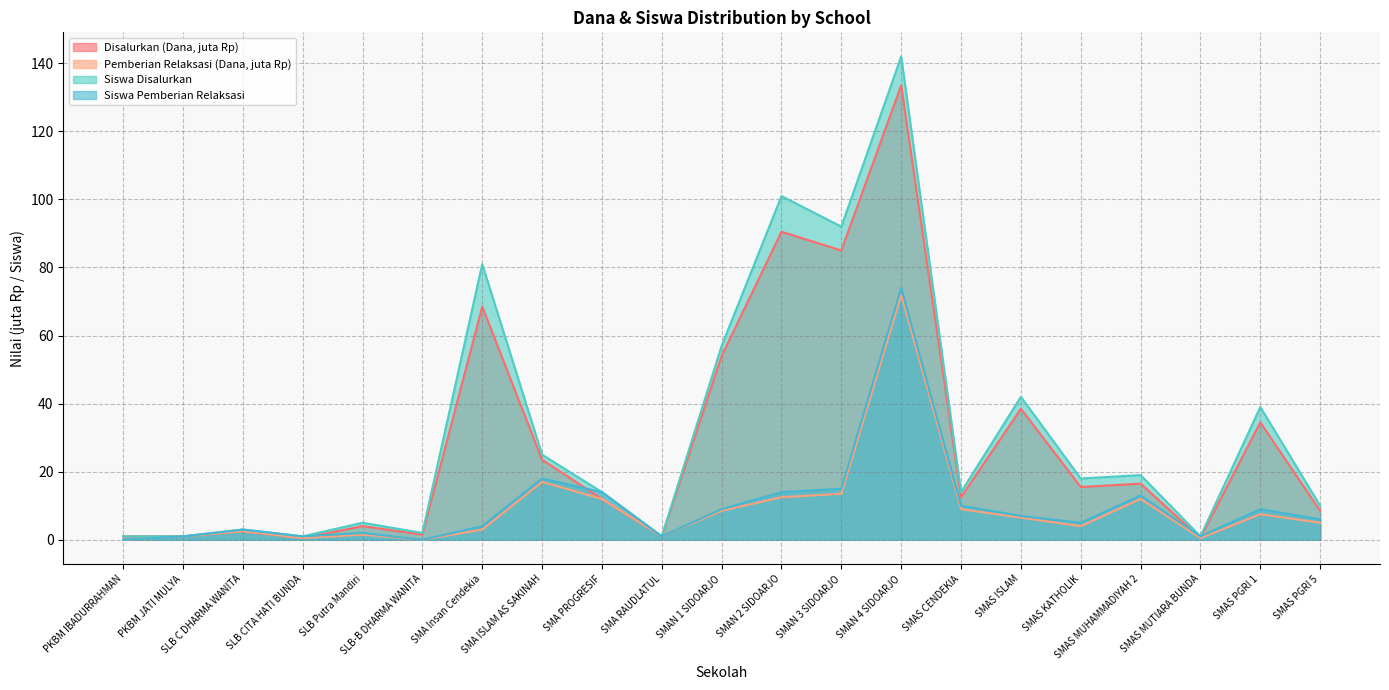

Reading left to right, transcribe all the data shown in this chart.

Disalurkan (Dana): PKBM IBADURRAHMAN=1.0	PKBM JATI MULYA=1.0	SLB C DHARMA WANITA=2.5	SLB CITA HATI BUNDA=0.5	SLB Putra Mandiri=4.0	SLB-B DHARMA WANITA=1.5	SMA Insan Cendekia=68.5	SMA ISLAM AS SAKINAH=23.5	SMA PROGRESIF=12.0	SMA RAUDLATUL=1.0	SMAN 1 SIDOARJO=54.0	SMAN 2 SIDOARJO=90.5	SMAN 3 SIDOARJO=85.0	SMAN 4 SIDOARJO=133.5	SMAS CENDEKIA=12.5	SMAS ISLAM=38.5	SMAS KATHOLIK=15.5	SMAS MUHAMMADIYAH 2=16.5	SMAS MUTIARA BUNDA=0.5	SMAS PGRI 1=34.5	SMAS PGRI 5=8.5
Pemberian Relaksasi (Dana): PKBM IBADURRAHMAN=0.0	PKBM JATI MULYA=1.0	SLB C DHARMA WANITA=2.5	SLB CITA HATI BUNDA=0.5	SLB Putra Mandiri=1.5	SLB-B DHARMA WANITA=0.0	SMA Insan Cendekia=3.0	SMA ISLAM AS SAKINAH=17.0	SMA PROGRESIF=12.0	SMA RAUDLATUL=1.0	SMAN 1 SIDOARJO=8.5	SMAN 2 SIDOARJO=12.5	SMAN 3 SIDOARJO=13.5	SMAN 4 SIDOARJO=72.0	SMAS CENDEKIA=9.0	SMAS ISLAM=6.5	SMAS KATHOLIK=4.0	SMAS MUHAMMADIYAH 2=12.0	SMAS MUTIARA BUNDA=0.5	SMAS PGRI 1=7.5	SMAS PGRI 5=5.0
Siswa Disalurkan: PKBM IBADURRAHMAN=1.0	PKBM JATI MULYA=1.0	SLB C DHARMA WANITA=3.0	SLB CITA HATI BUNDA=1.0	SLB Putra Mandiri=5.0	SLB-B DHARMA WANITA=2.0	SMA Insan Cendekia=81.0	SMA ISLAM AS SAKINAH=25.0	SMA PROGRESIF=14.0	SMA RAUDLATUL=1.0	SMAN 1 SIDOARJO=57.0	SMAN 2 SIDOARJO=101.0	SMAN 3 SIDOARJO=92.0	SMAN 4 SIDOARJO=142.0	SMAS CENDEKIA=14.0	SMAS ISLAM=42.0	SMAS KATHOLIK=18.0	SMAS MUHAMMADIYAH 2=19.0	SMAS MUTIARA BUNDA=1.0	SMAS PGRI 1=39.0	SMAS PGRI 5=10.0
Siswa Pemberian Relaksasi: PKBM IBADURRAHMAN=0.0	PKBM JATI MULYA=1.0	SLB C DHARMA WANITA=3.0	SLB CITA HATI BUNDA=1.0	SLB Putra Mandiri=2.0	SLB-B DHARMA WANITA=0.0	SMA Insan Cendekia=4.0	SMA ISLAM AS SAKINAH=18.0	SMA PROGRESIF=14.0	SMA RAUDLATUL=1.0	SMAN 1 SIDOARJO=9.0	SMAN 2 SIDOARJO=14.0	SMAN 3 SIDOARJO=15.0	SMAN 4 SIDOARJO=74.0	SMAS CENDEKIA=10.0	SMAS ISLAM=7.0	SMAS KATHOLIK=5.0	SMAS MUHAMMADIYAH 2=13.0	SMAS MUTIARA BUNDA=1.0	SMAS PGRI 1=9.0	SMAS PGRI 5=6.0